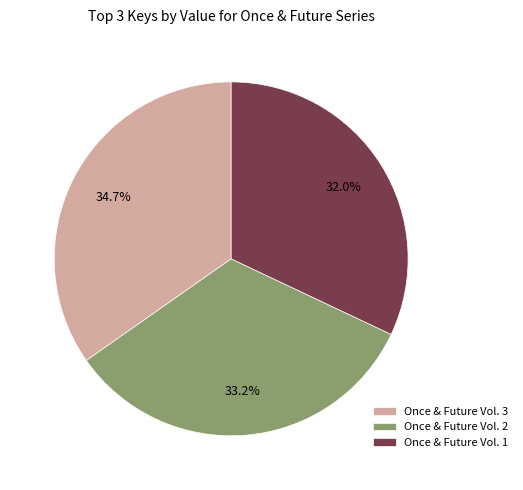

To the nearest percent, what is the difference between the largest and smallest slice percentages?

3%